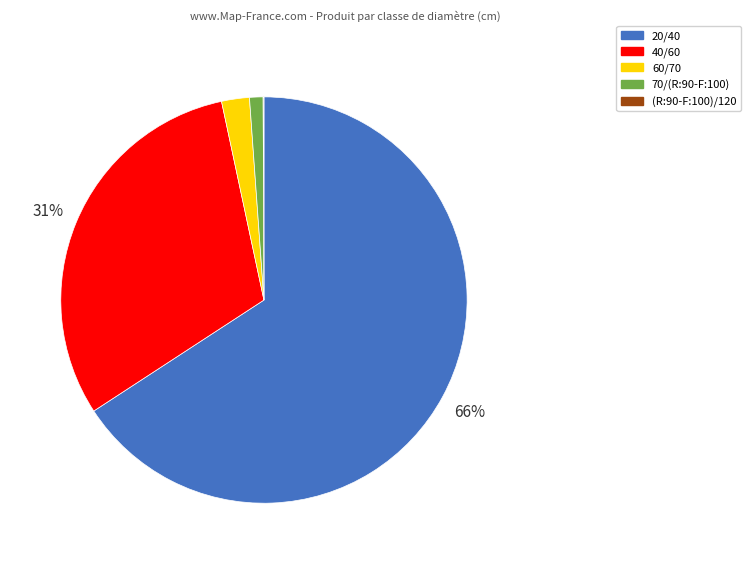

Approximately how many times larger is the value at 40/60 compared to 20/40?

0.5